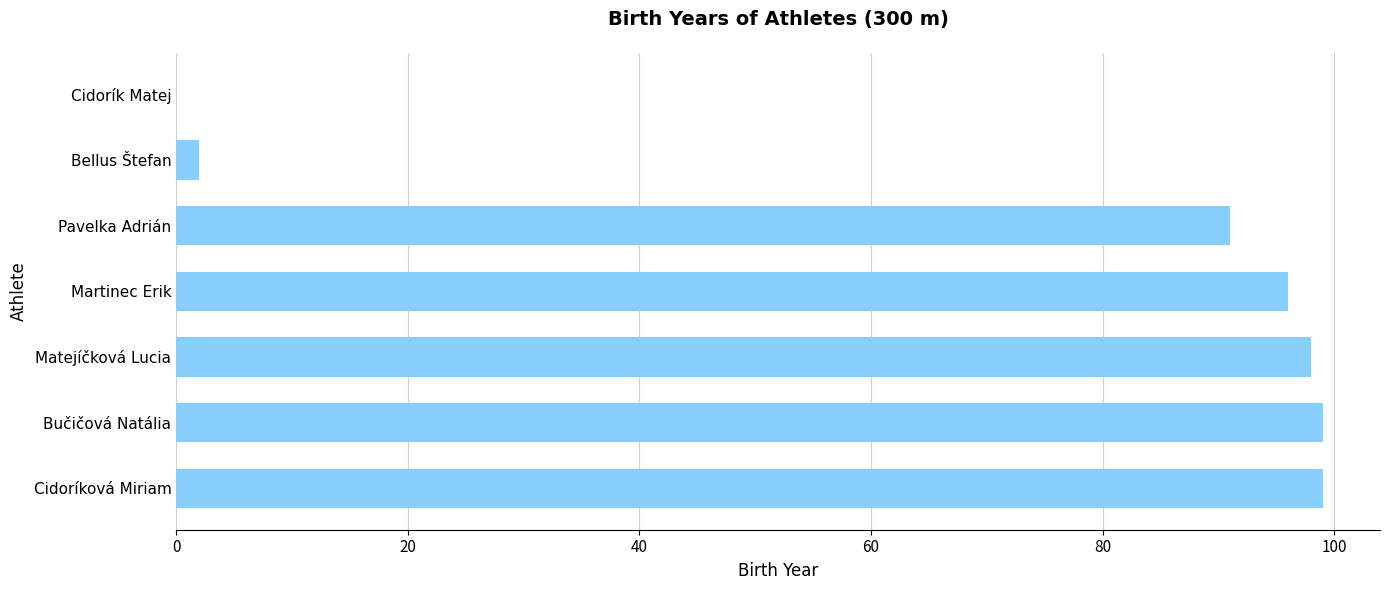

True or false: the data shows -45 at Cidorík Matej.

False